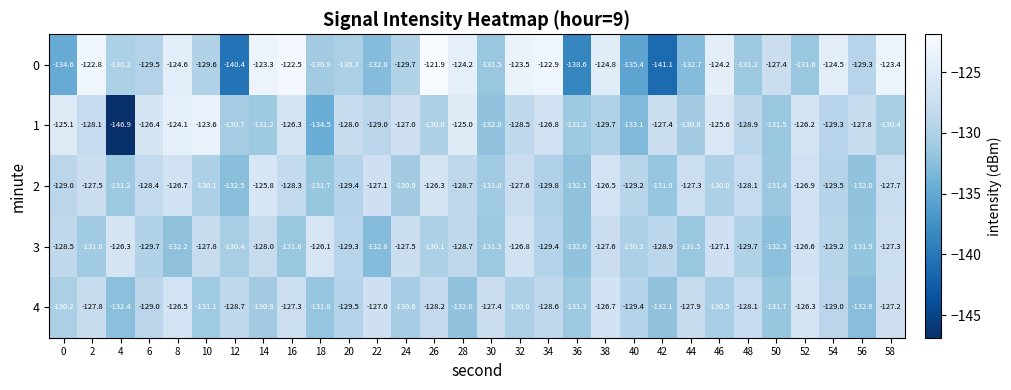

Rank the series by their maximum value, from highest to lowest.

0, 1, 2, 3, 4